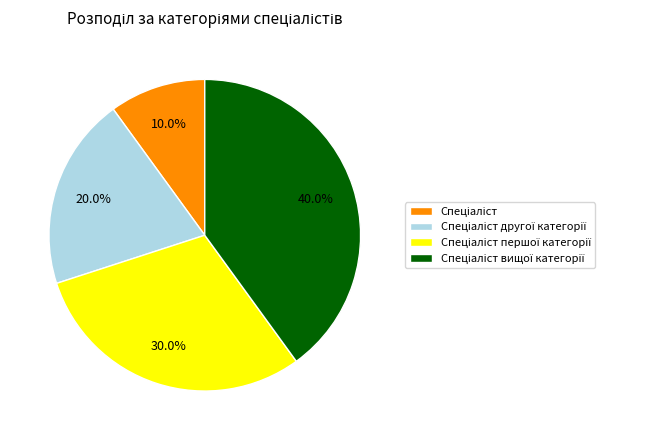

Is there a majority slice in this chart?

No